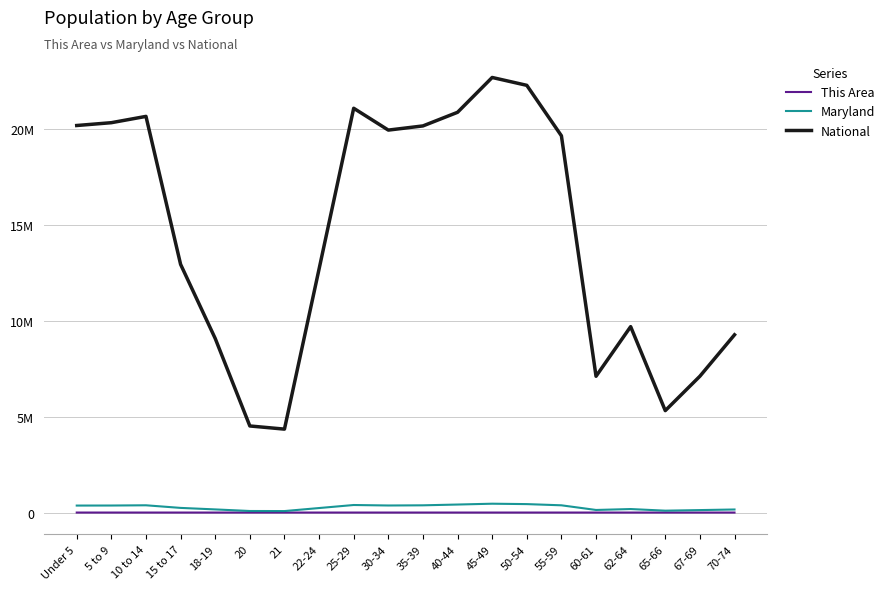

What is the label of the 4th point from the left?

15 to 17